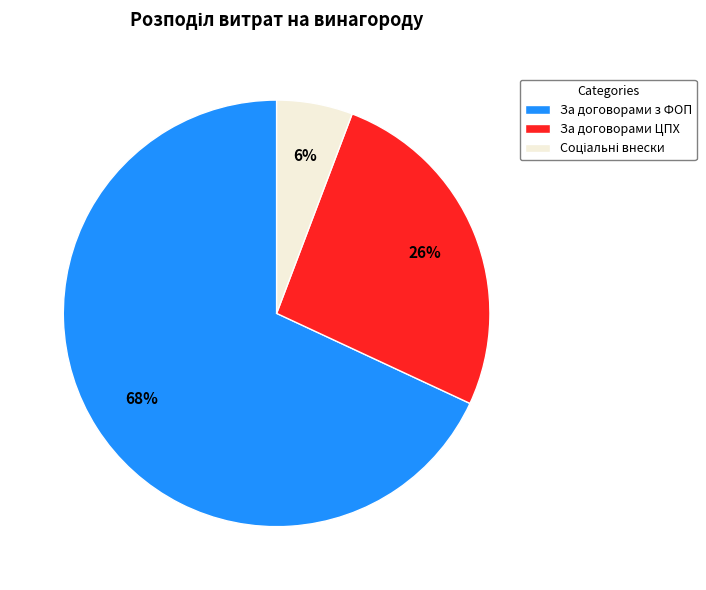

What is the ratio of the value at За договорами з ФОП to the value at За договорами ЦПХ?

2.6